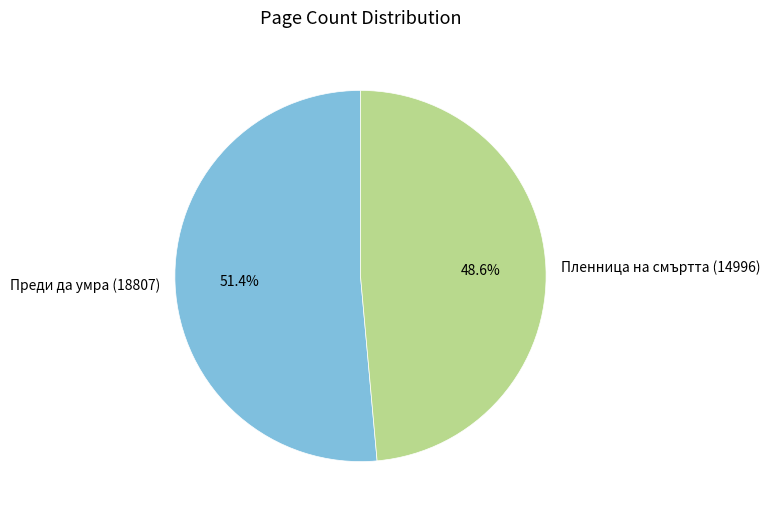

Do Преди да умра (18807) and Пленница на смъртта (14996) together represent more than half of the pie?

Yes